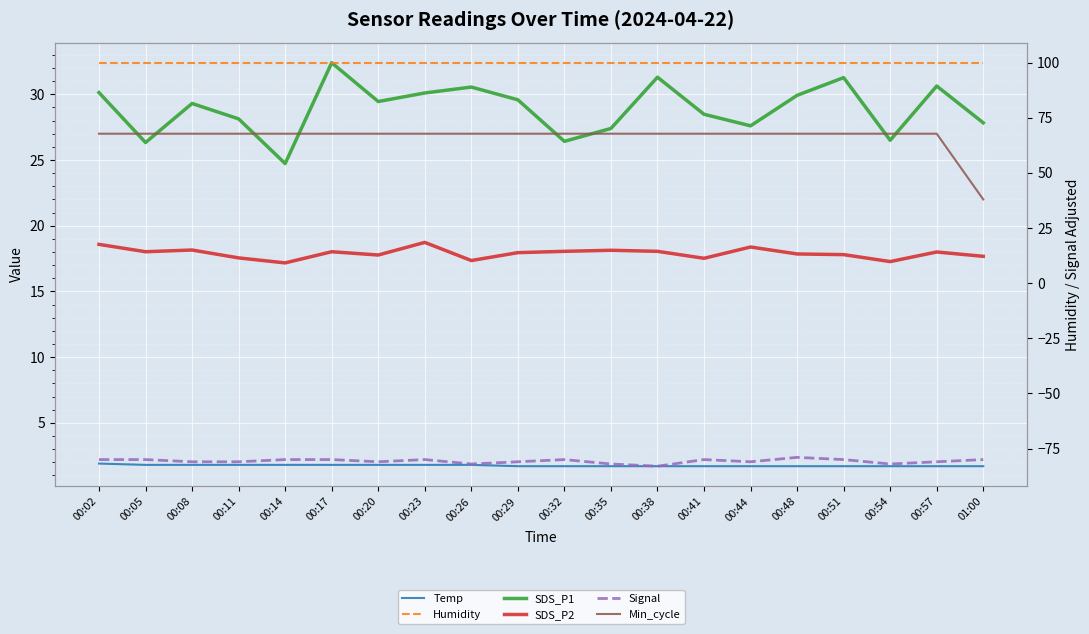

At which label does SDS_P2 first exceed 18?

00:02